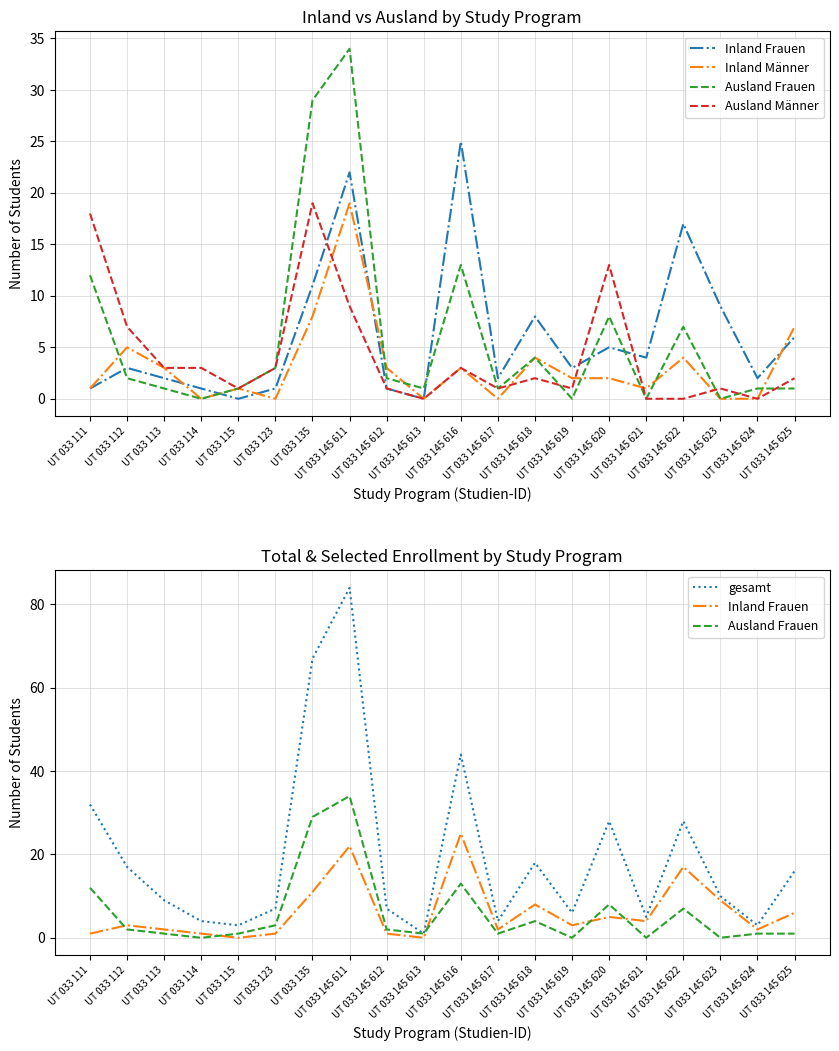

What is the difference between the maximum and second lowest values in the Inland Frauen series?

25